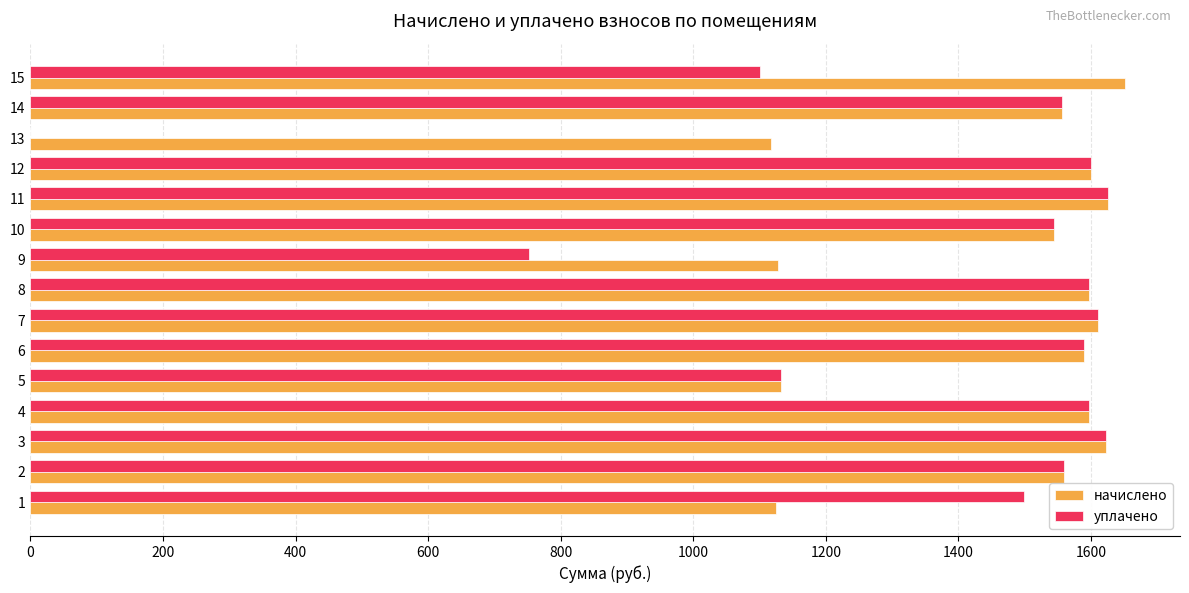

The value of уплачено at 9 is 170.1. True or false?

False